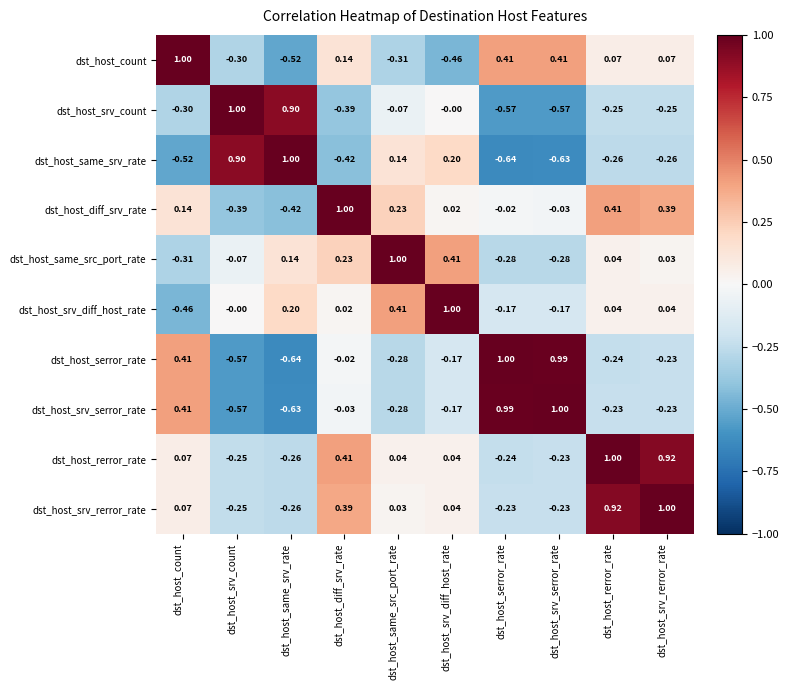

Rank the series at dst_host_serror_rate from highest to lowest value.

dst_host_serror_rate, dst_host_srv_serror_rate, dst_host_count, dst_host_diff_srv_rate, dst_host_srv_diff_host_rate, dst_host_srv_rerror_rate, dst_host_rerror_rate, dst_host_same_src_port_rate, dst_host_srv_count, dst_host_same_srv_rate